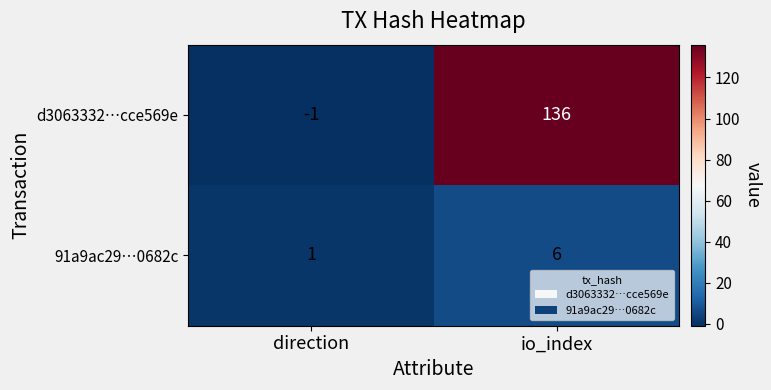

How many series are shown in this chart?

2